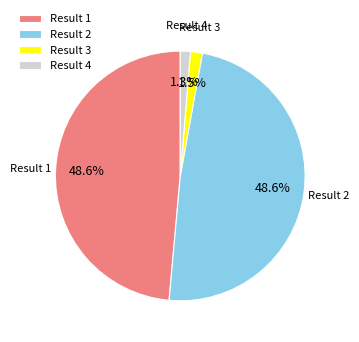

Does Result 3 represent more than half of the total?

No